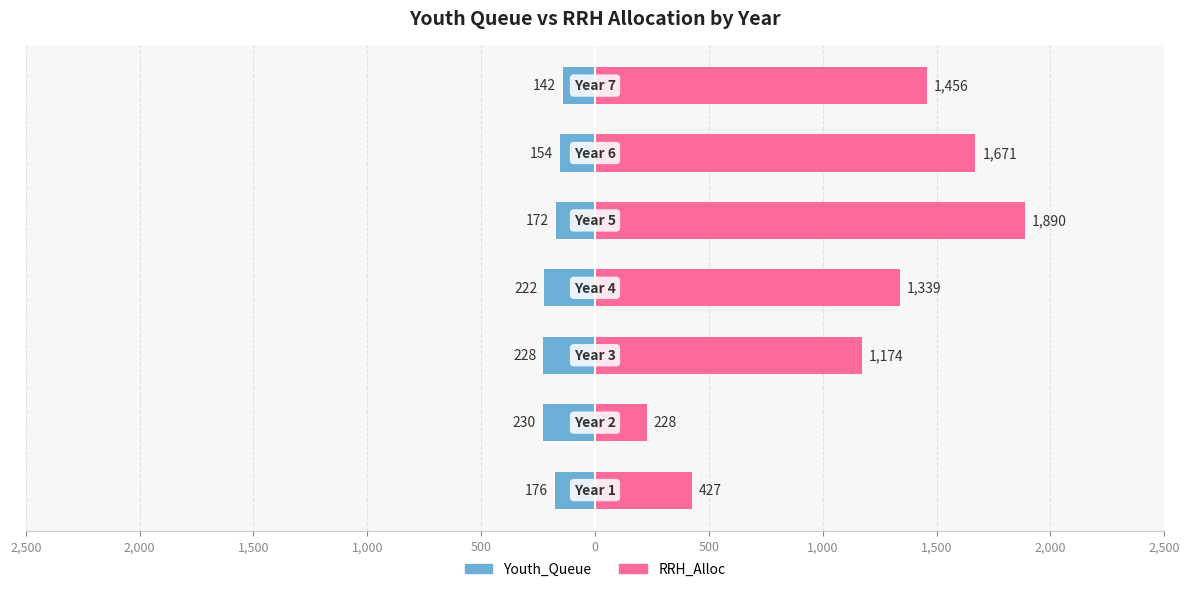

How many RRH_Alloc values are between 427 and 1671?

5